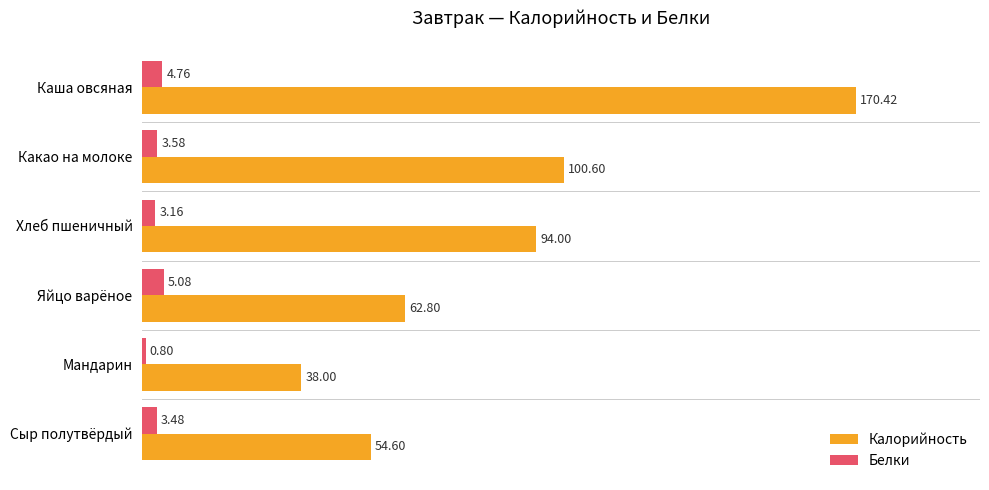

At which label does Белки reach its minimum?

Мандарин